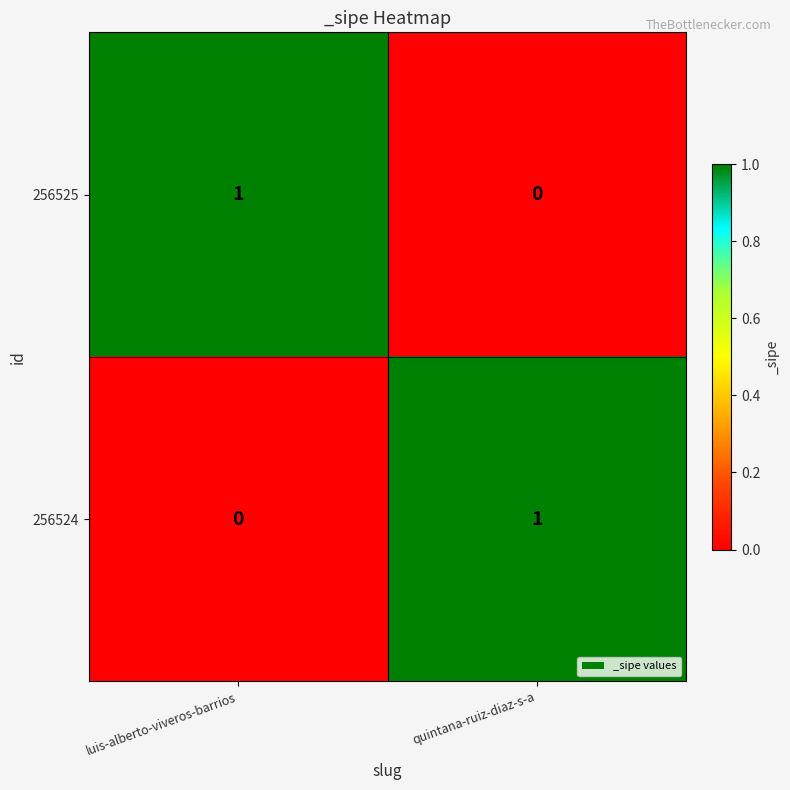

At luis-alberto-viveros-barrios, list the series in order from smallest to largest.

256524, 256525